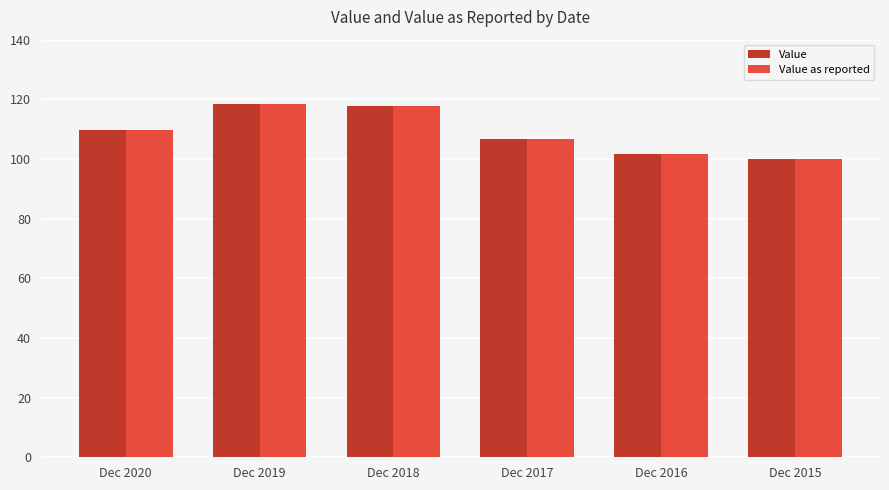

How many data points in Value as reported are less than 109?

3